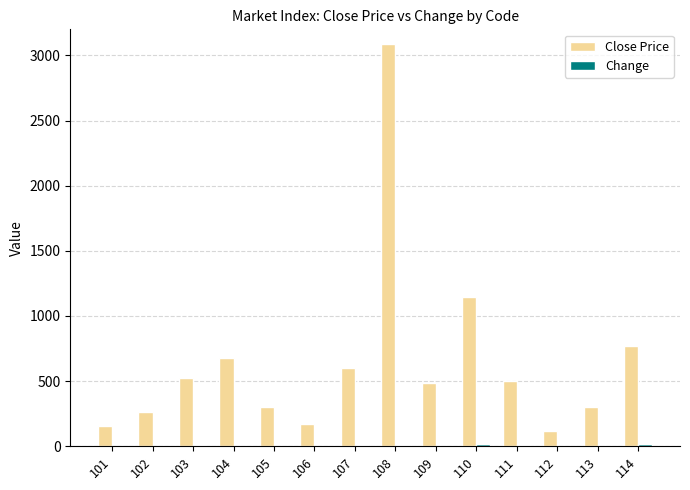

True or false: Close Price has a value of 768 at 114.

True